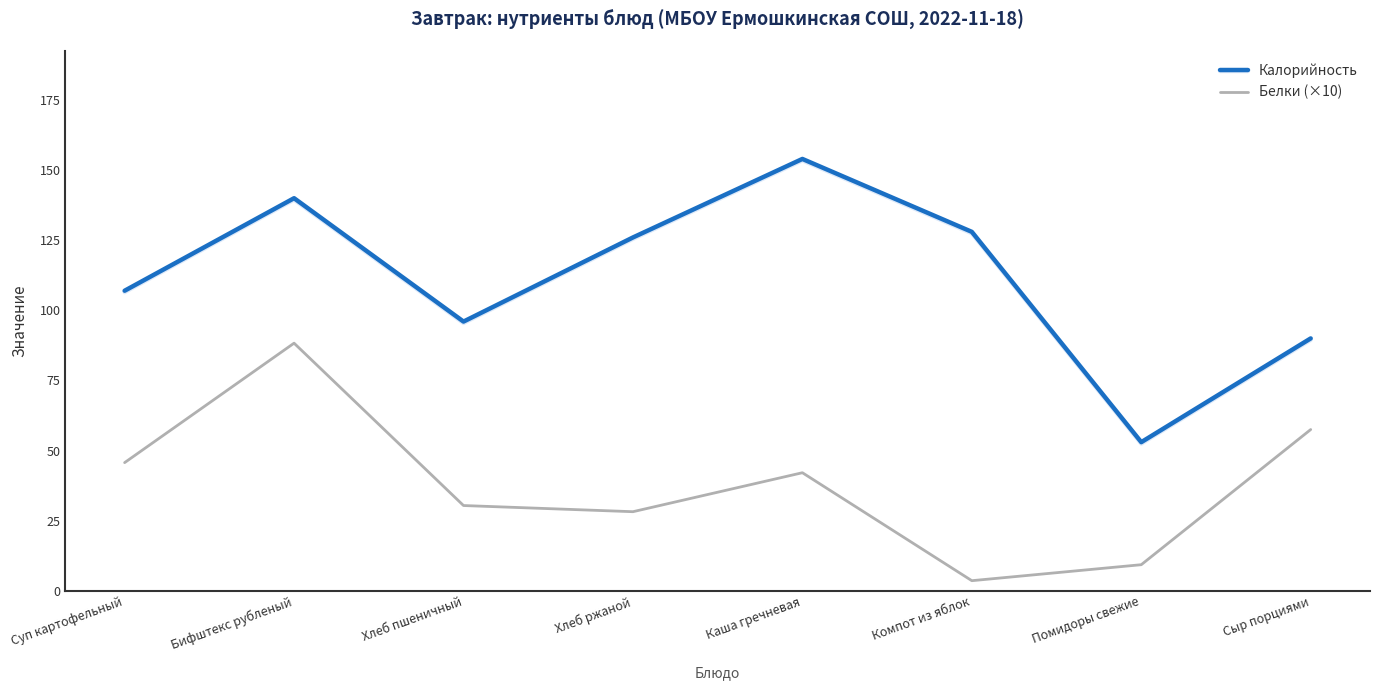

The Белки (×10) series shows 28.4 at Каша гречневая. True or false?

False